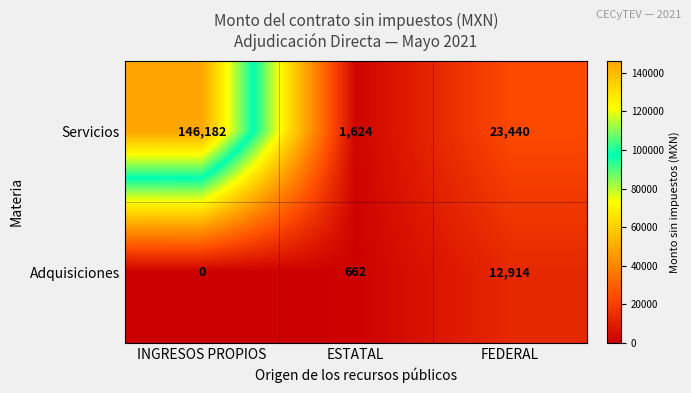

The Adquisiciones series shows 0 at INGRESOS PROPIOS. True or false?

True